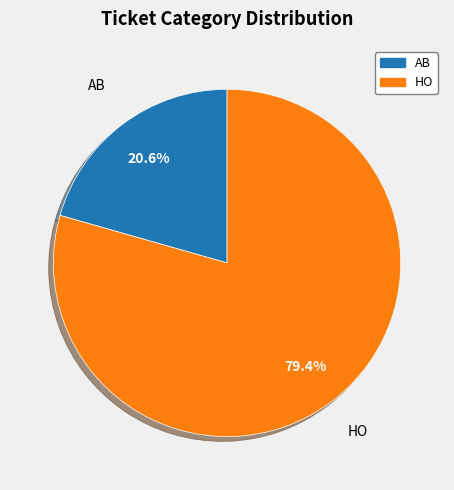

Count the number of slices in the pie.

2